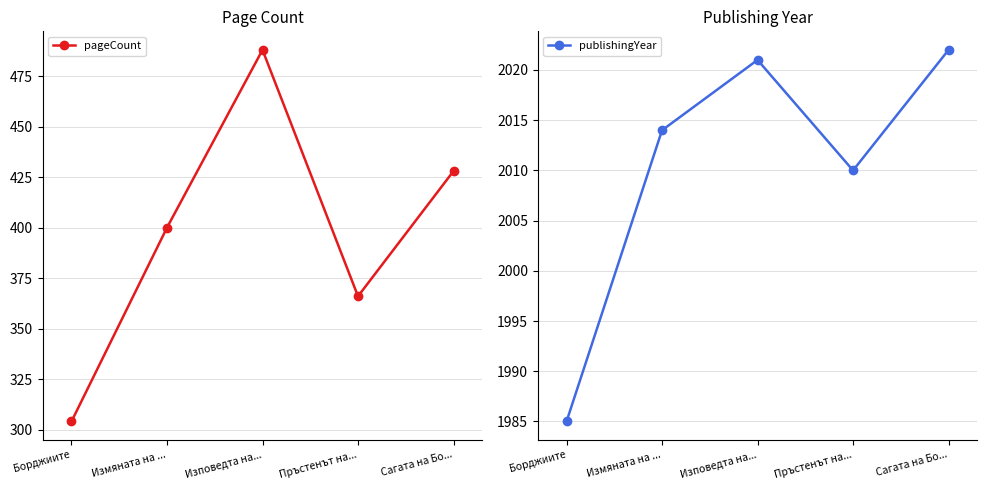

What is the sum of all pageCount values?

1986